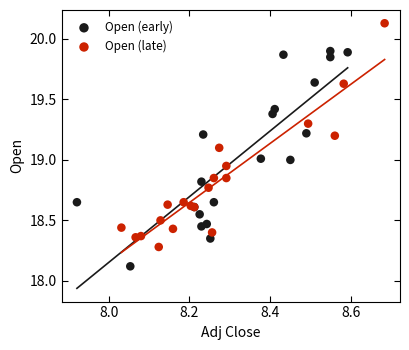

Which series reaches the minimum Y coordinate?

Open (early)